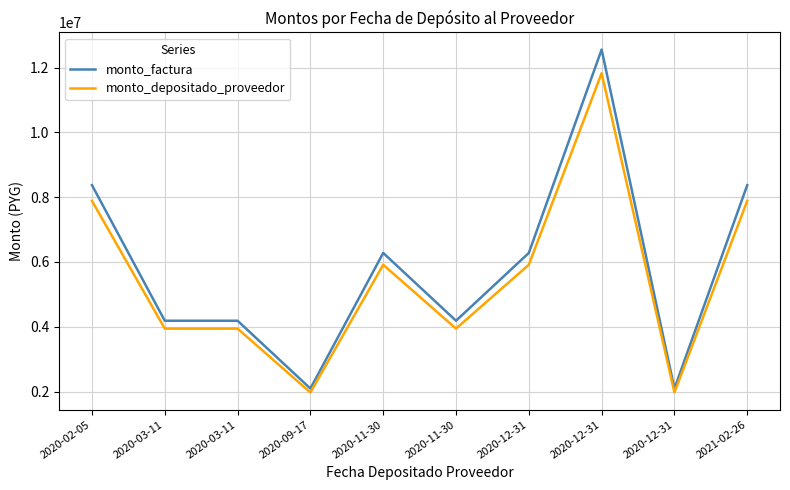

True or false: monto_factura and monto_depositado_proveedor intersect in this chart.

False